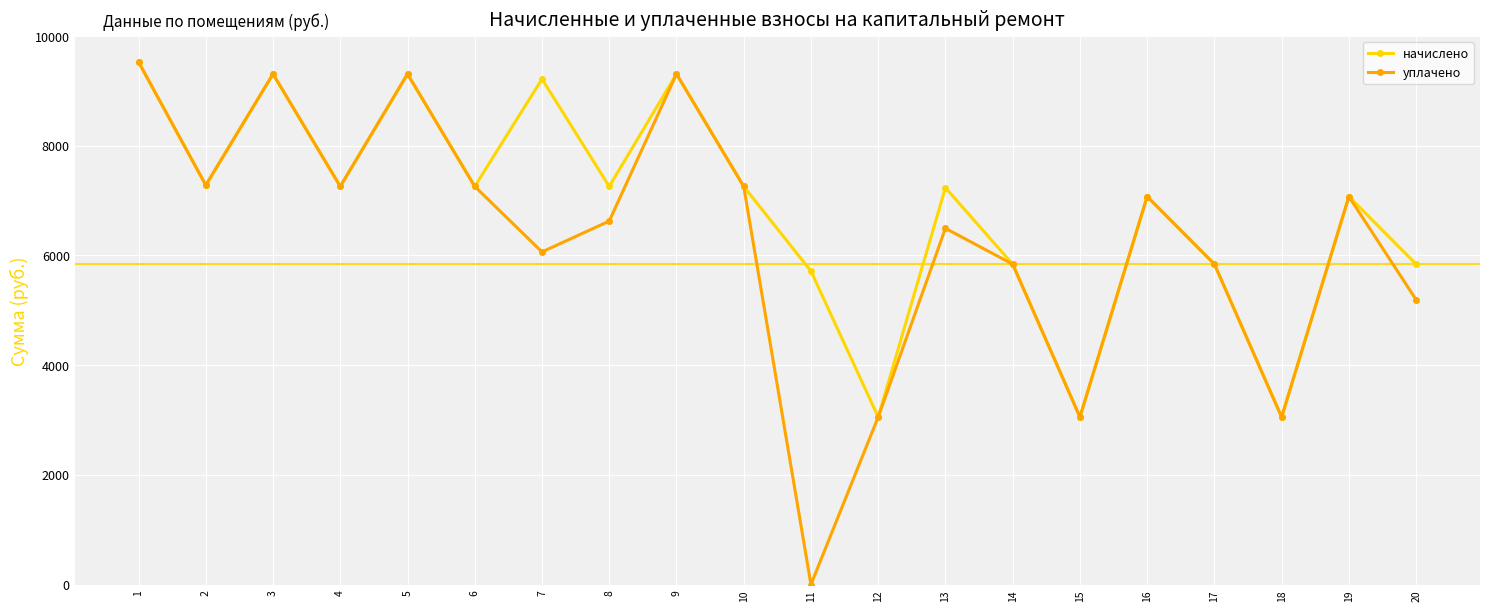

Which series changed the most between 2 and 8?

уплачено